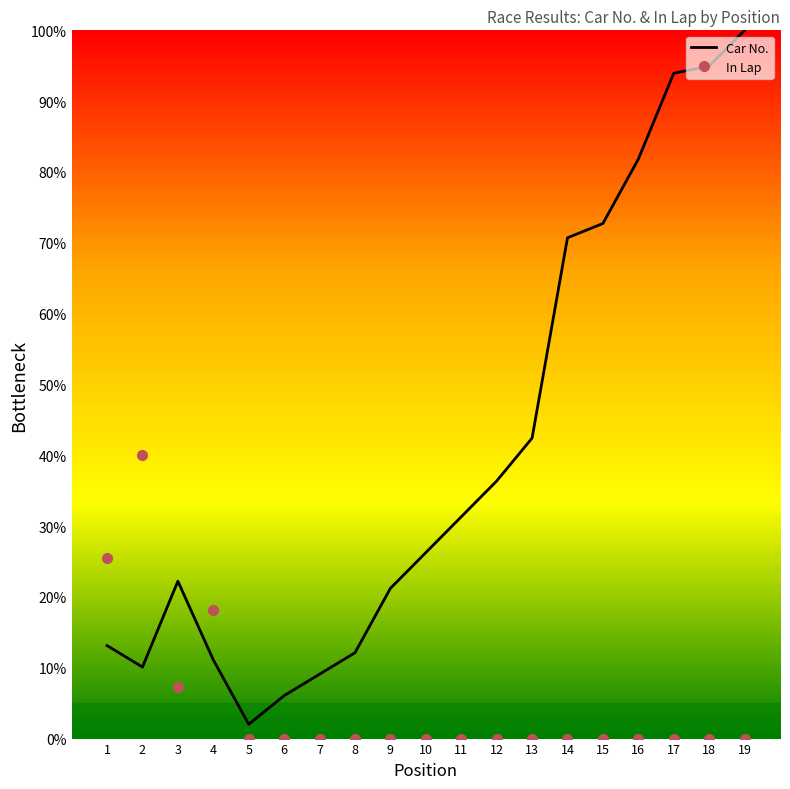

Reading right to left, extract all data points from this chart.

Car No.: 100.0	94.9	93.9	81.8	72.7	70.7	42.4	36.4	31.3	26.3	21.2	12.1	9.1	6.1	2.0	11.1	22.2	10.1	13.1
In Lap: 0.0	0.0	0.0	0.0	0.0	0.0	0.0	0.0	0.0	0.0	0.0	0.0	0.0	0.0	0.0	18.2	7.3	40.0	25.5